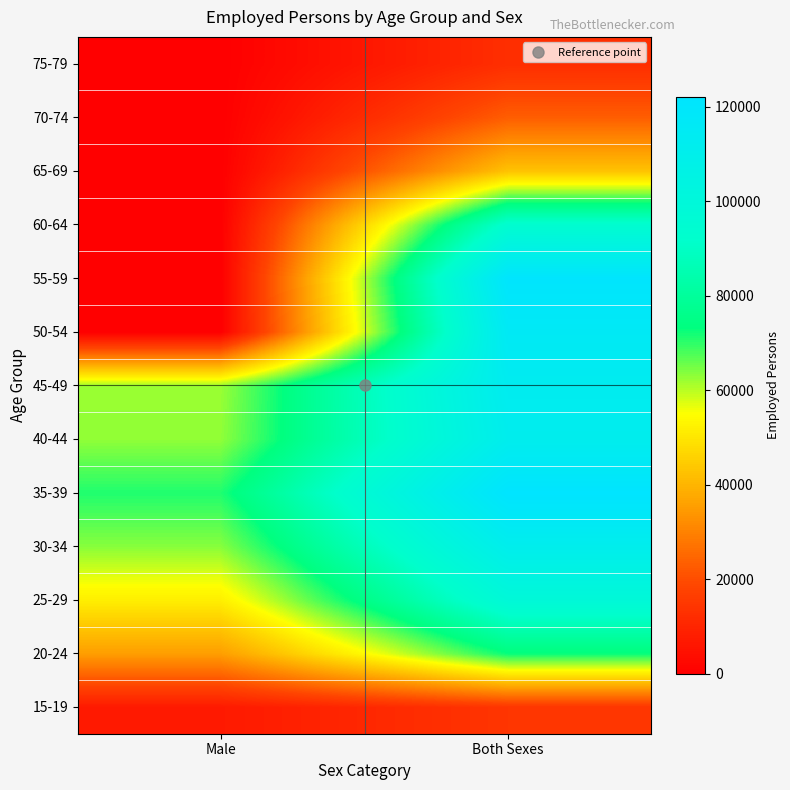

Which series has the largest range (max minus min)?

55-59